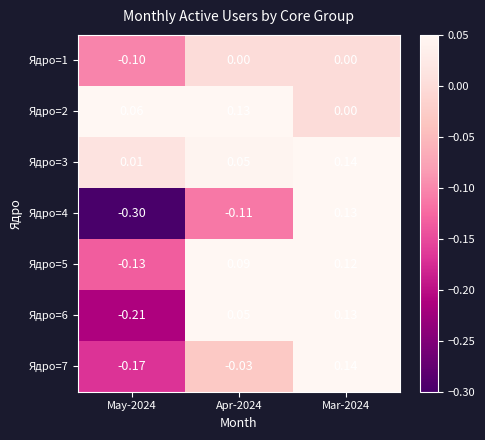

Is the value of Ядро=4 at Mar-2024 greater than the value of Ядро=7 at Mar-2024?

No